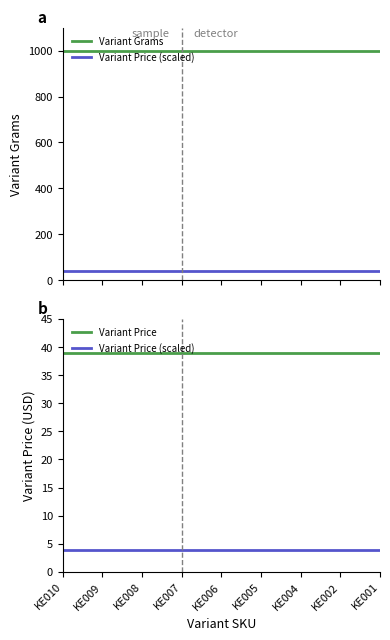

Is it true that Variant Price equals 39.0 at KE007?

True